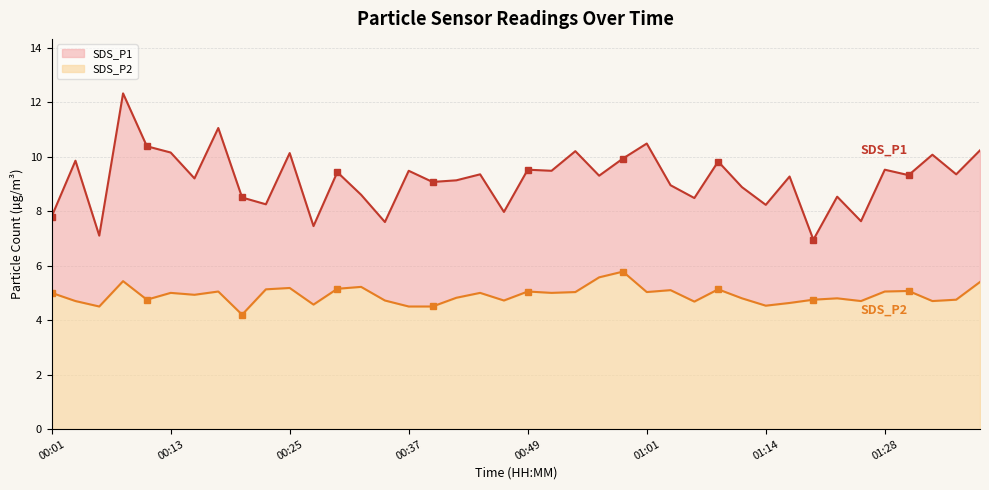

Does the chart have visible grid lines?

Yes